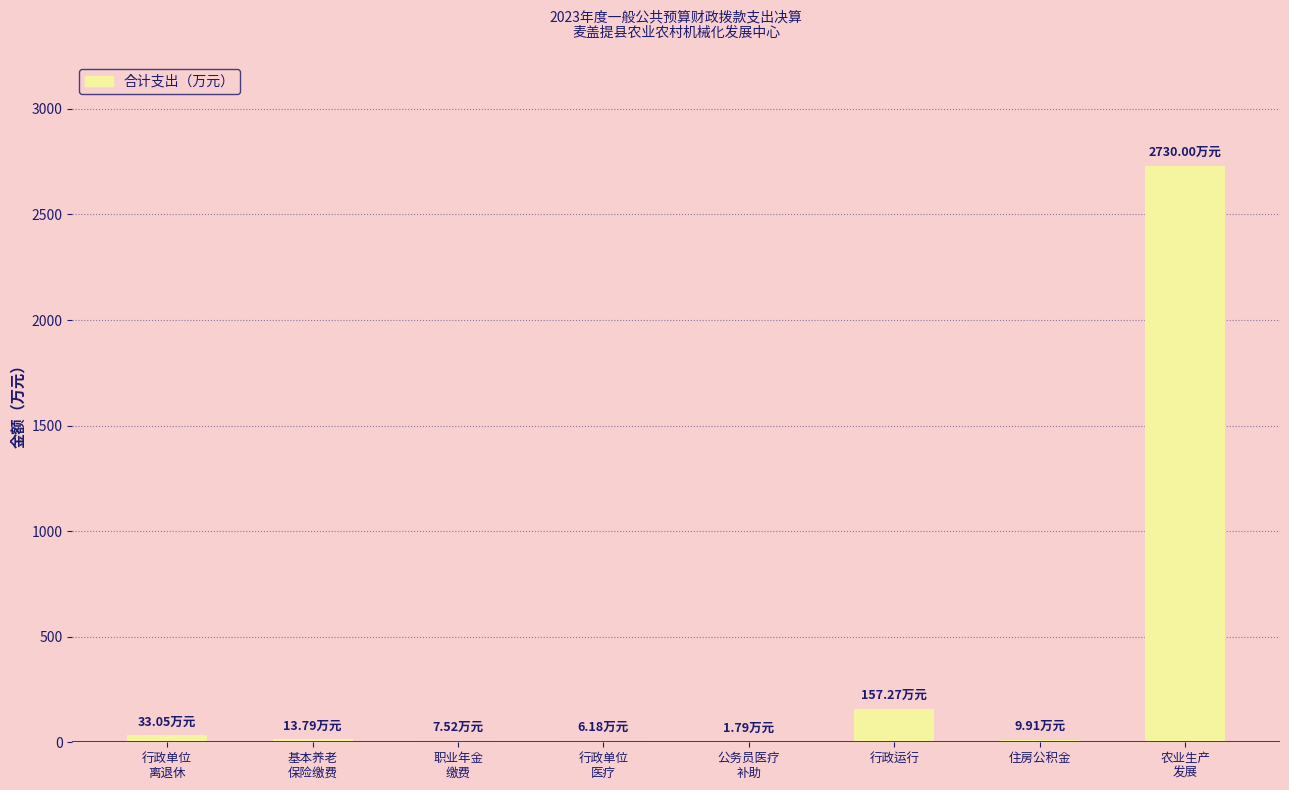

Which category has the highest value across all series?

农业生产
发展